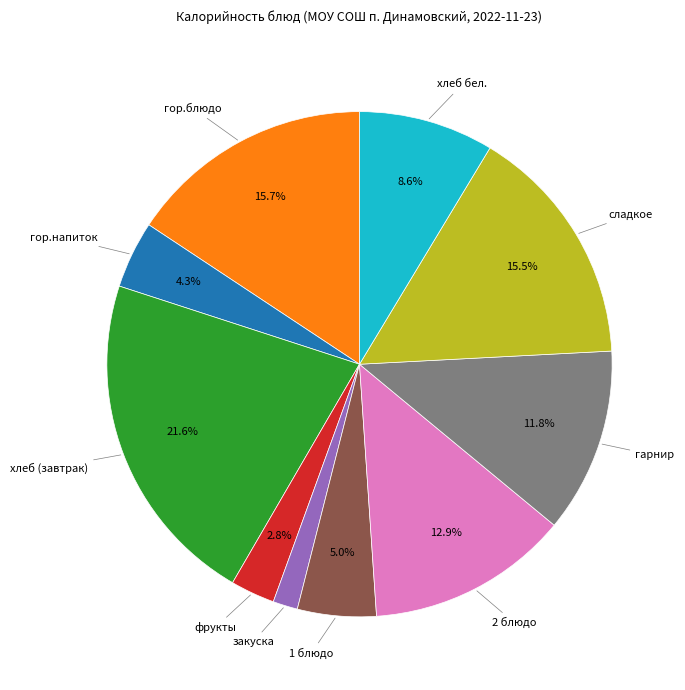

Does any single category account for the majority?

No